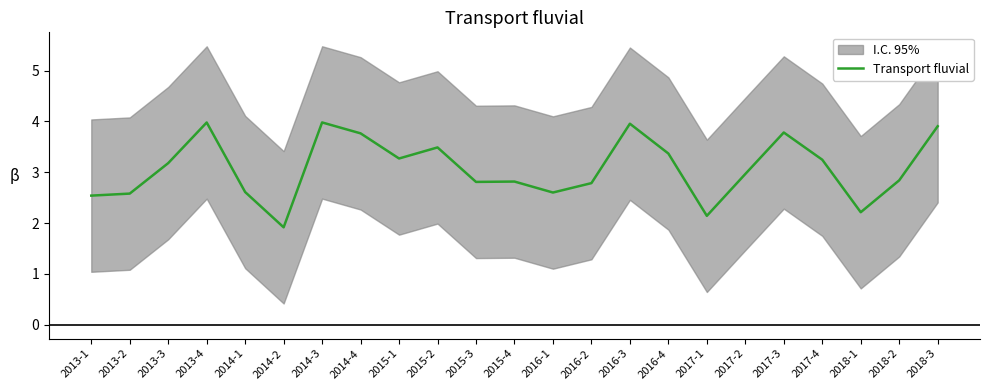

Reading right to left, extract all data points from this chart.

3.9	2.8	2.2	3.2	3.8	3.0	2.1	3.4	4.0	2.8	2.6	2.8	2.8	3.5	3.3	3.8	4.0	1.9	2.6	4.0	3.2	2.6	2.5